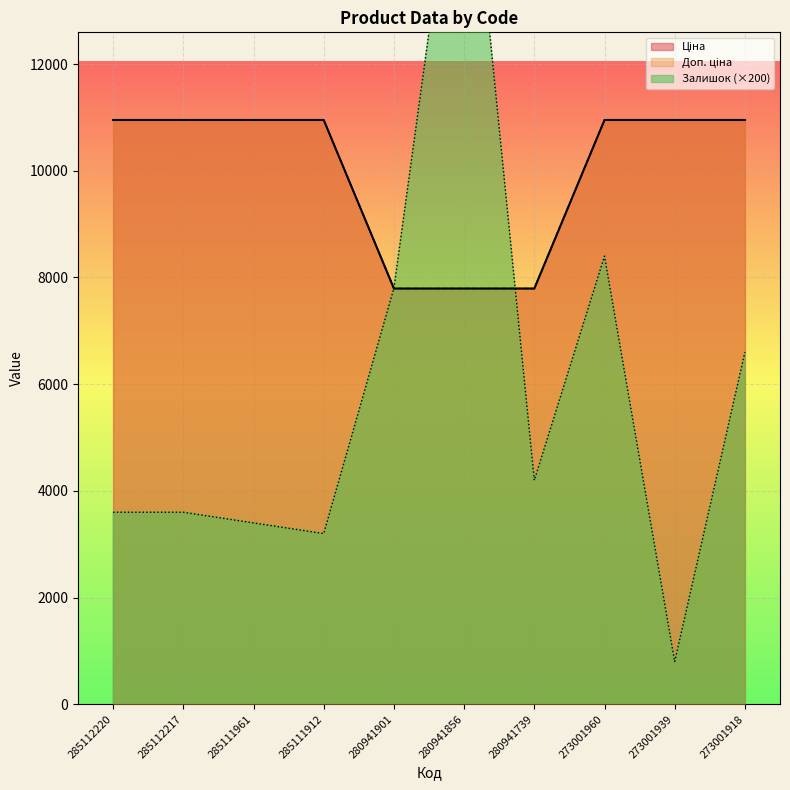

At 273001918, list the series in order from smallest to largest.

Залишок, Ціна, Доп. ціна